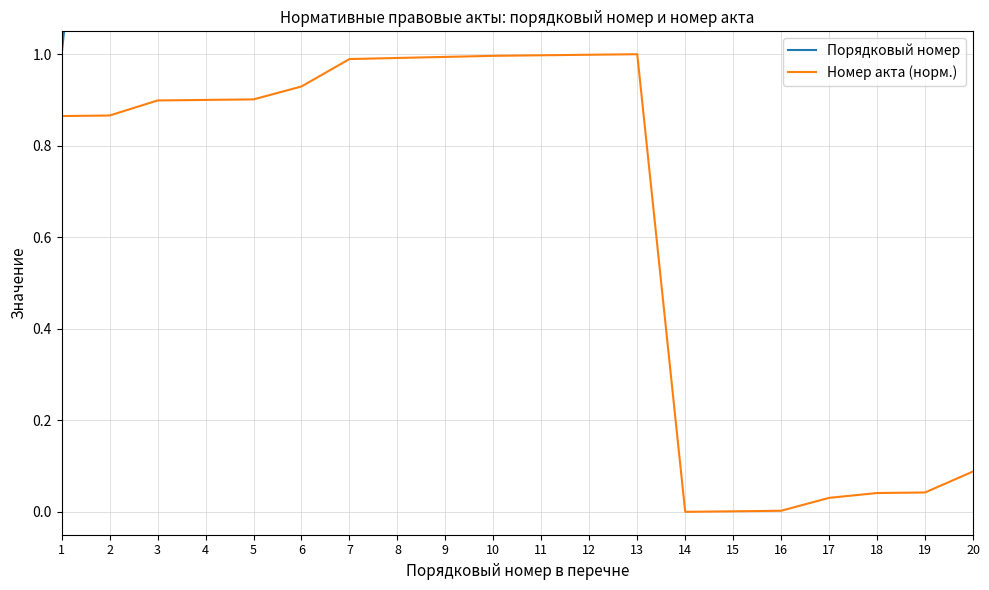

What is the average value of the Порядковый номер series?

10.5